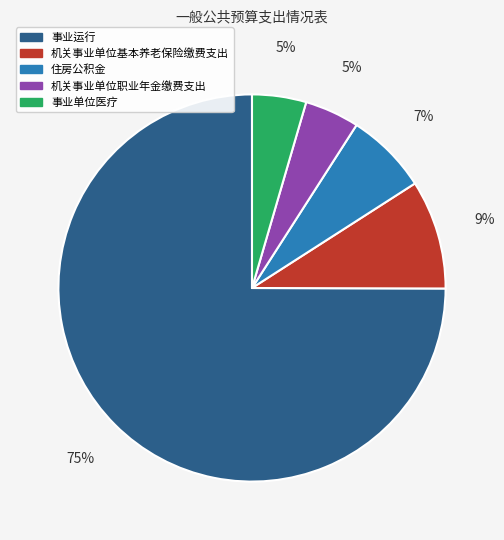

Count the number of slices in the pie.

5